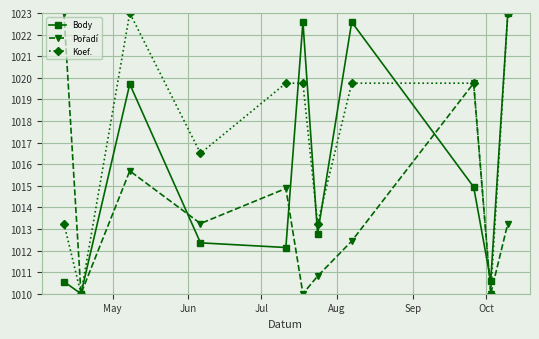

At how many categories does at least one series exceed 1017?

7